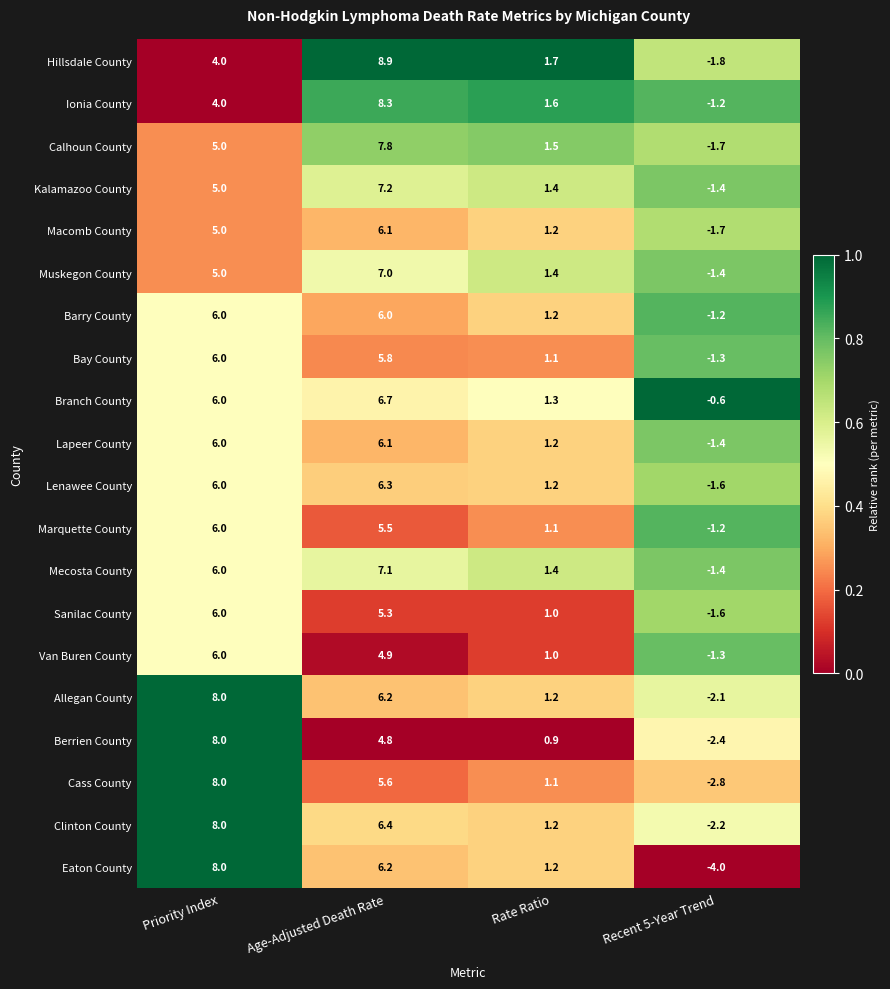

Which series changed the most between Age-Adjusted Death Rate and Recent 5-Year Trend?

Hillsdale County